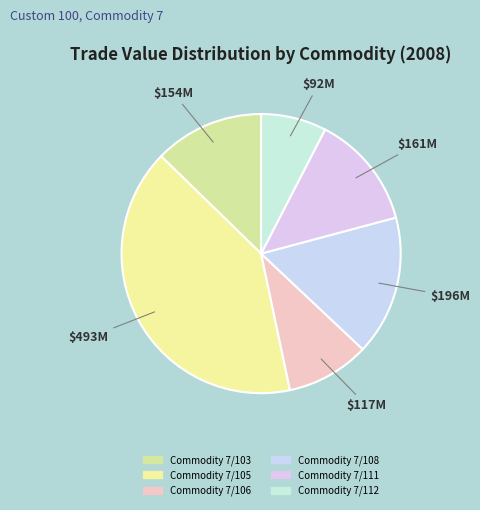

Is Commodity 7/106 the majority of the pie?

No